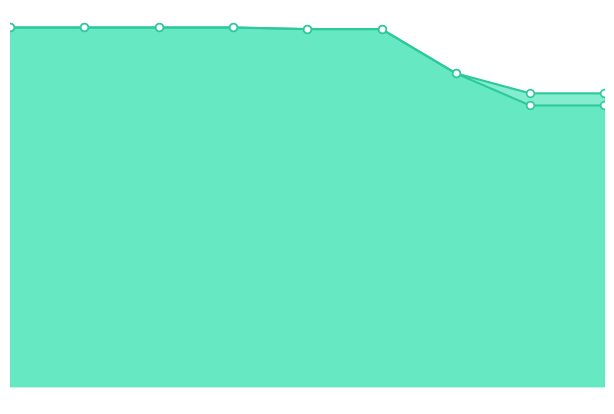

Which series has the largest Y range (max minus min)?

NOT adjusted for inflation line